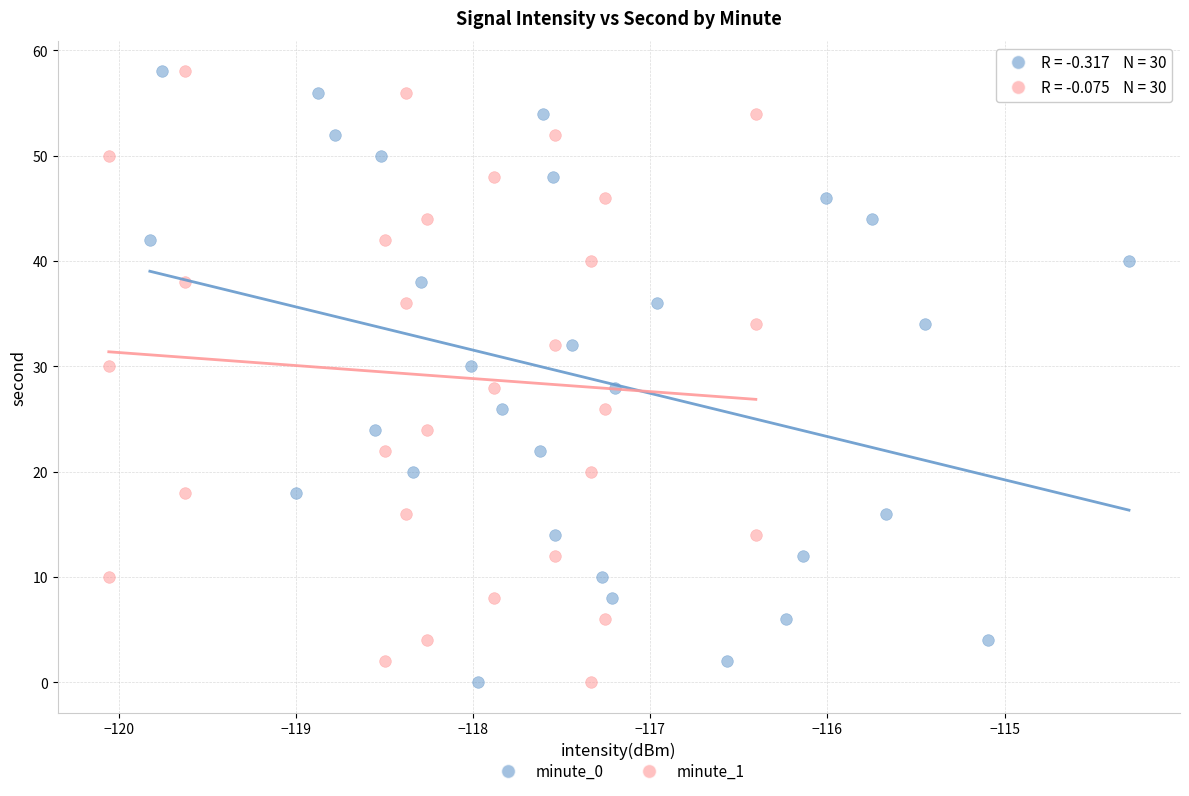

What are all the series names shown in the legend?

minute_0, minute_1